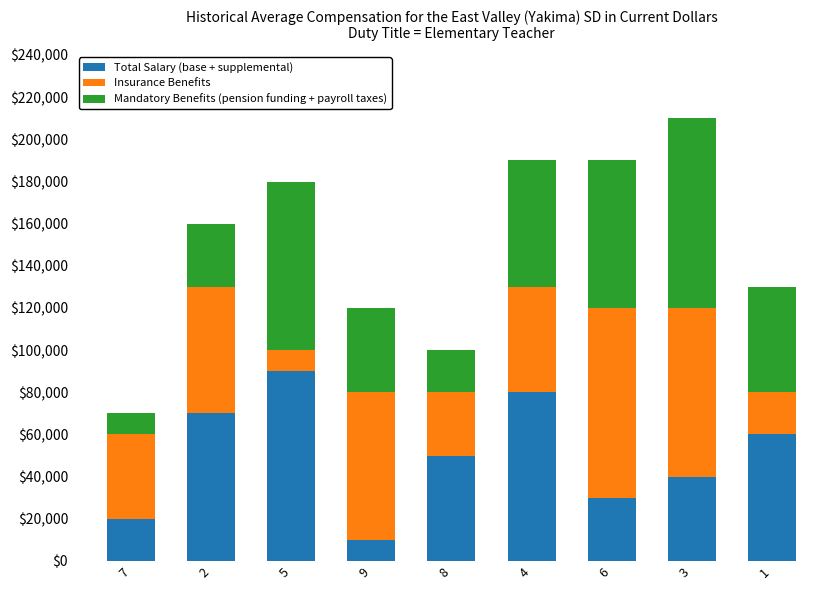

What is the total value across all series at 4?

190000